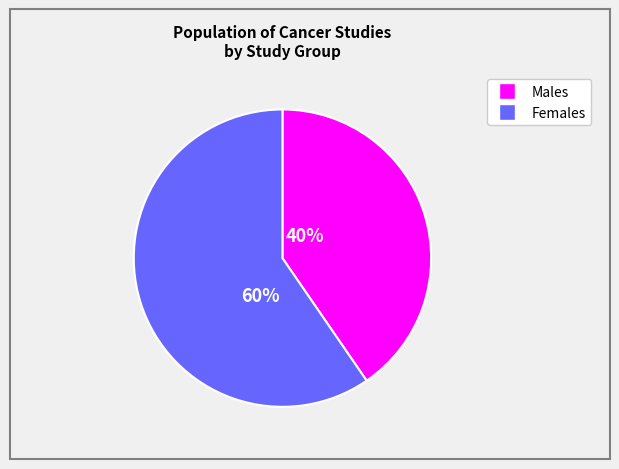

To the nearest percent, what is the average slice percentage?

50%